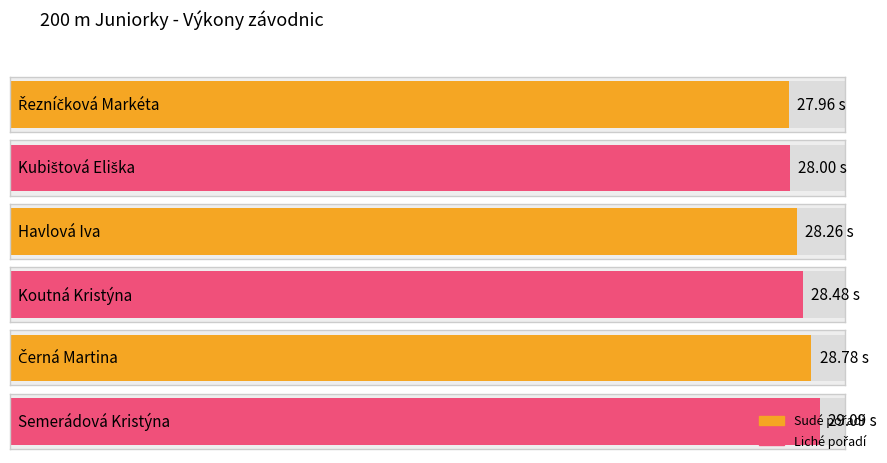

Where does the data first go above 28?

Havlová Iva